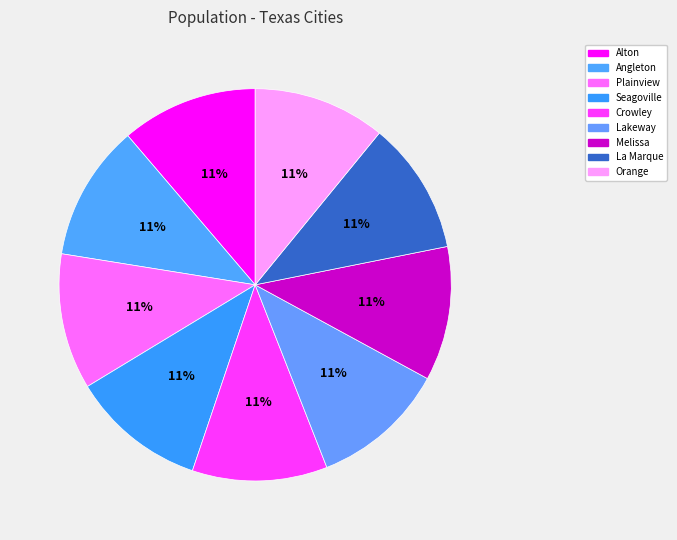

Rank the categories by value from highest to lowest.

Alton, Angleton, Plainview, Seagoville, Crowley, Lakeway, Melissa, La Marque, Orange